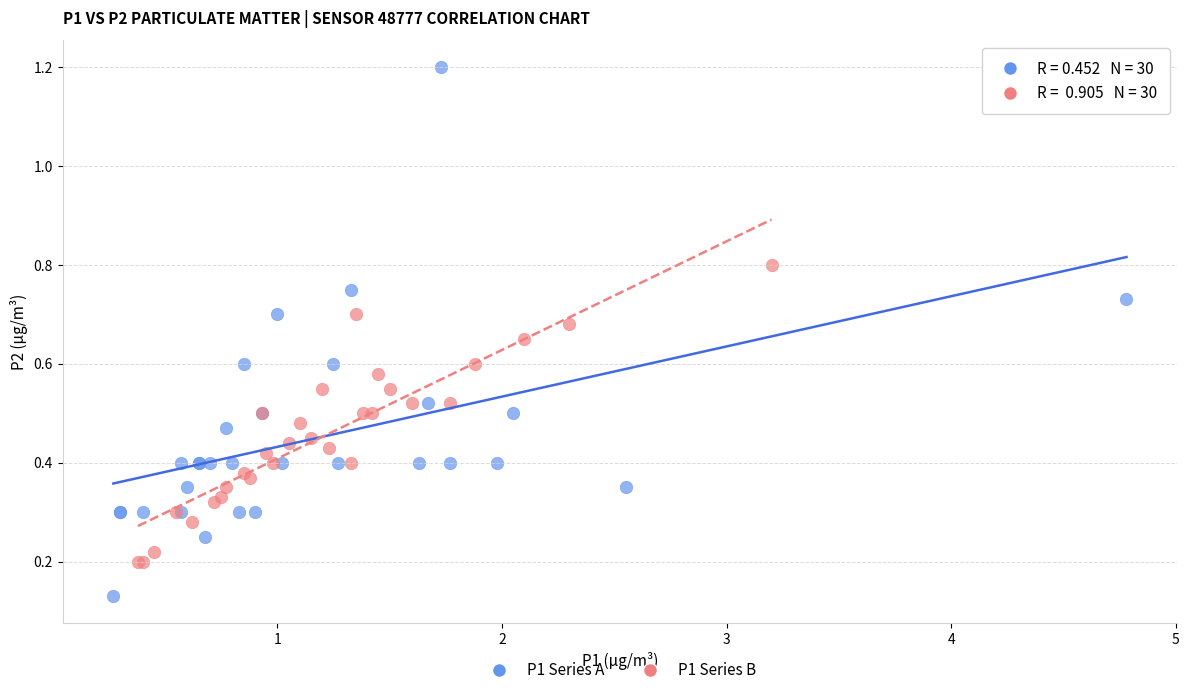

Which series contains the lowest Y value?

P1 Series A